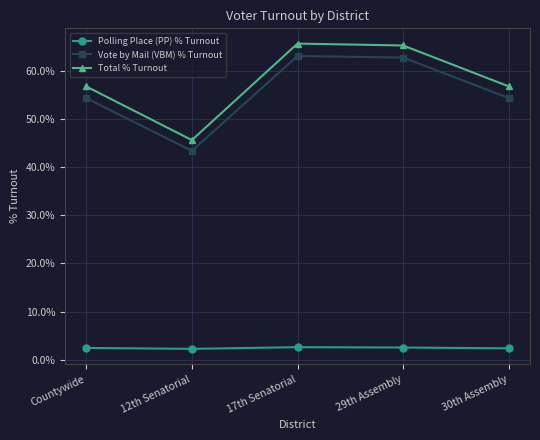

What is the total value across all series at Countywide?

113.6